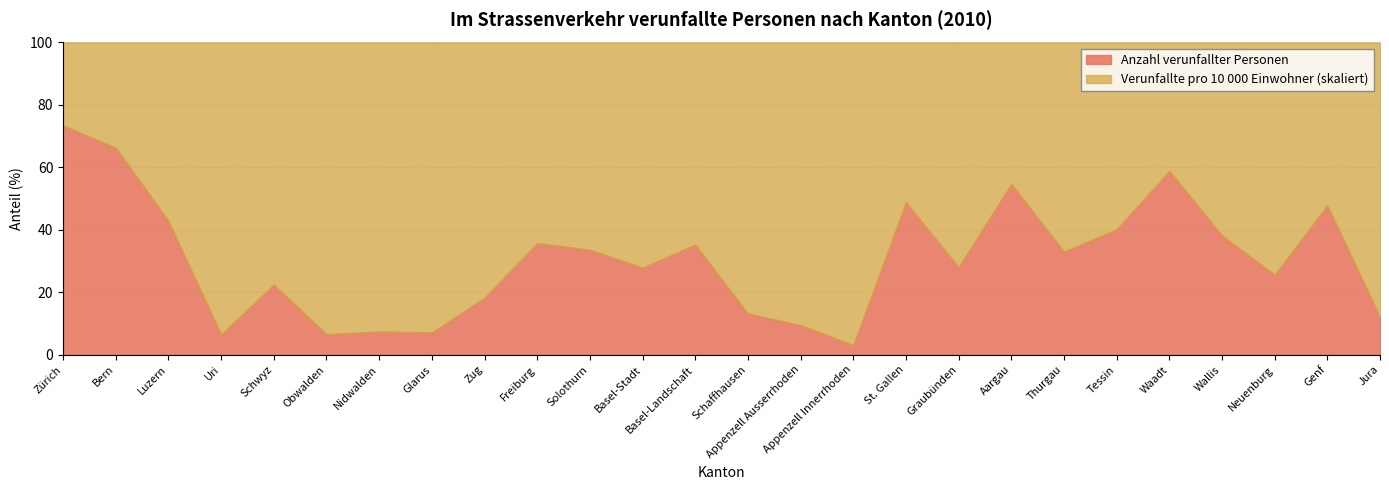

Is it true that Anzahl verunfallter Personen equals 6.5 at Uri?

True